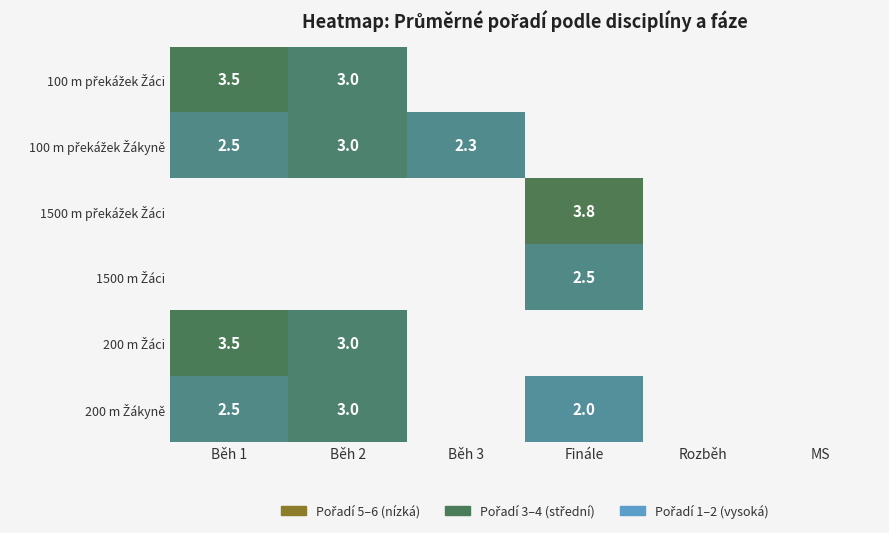

How many categories are shown in the chart?

6